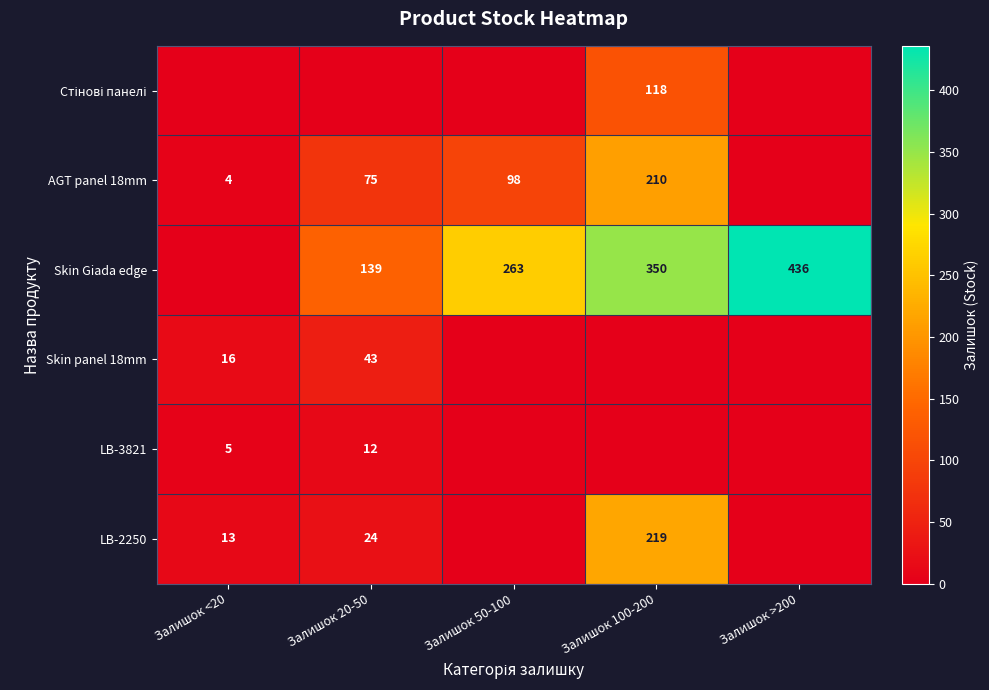

At which category is the sum across all series the highest?

Залишок 100-200